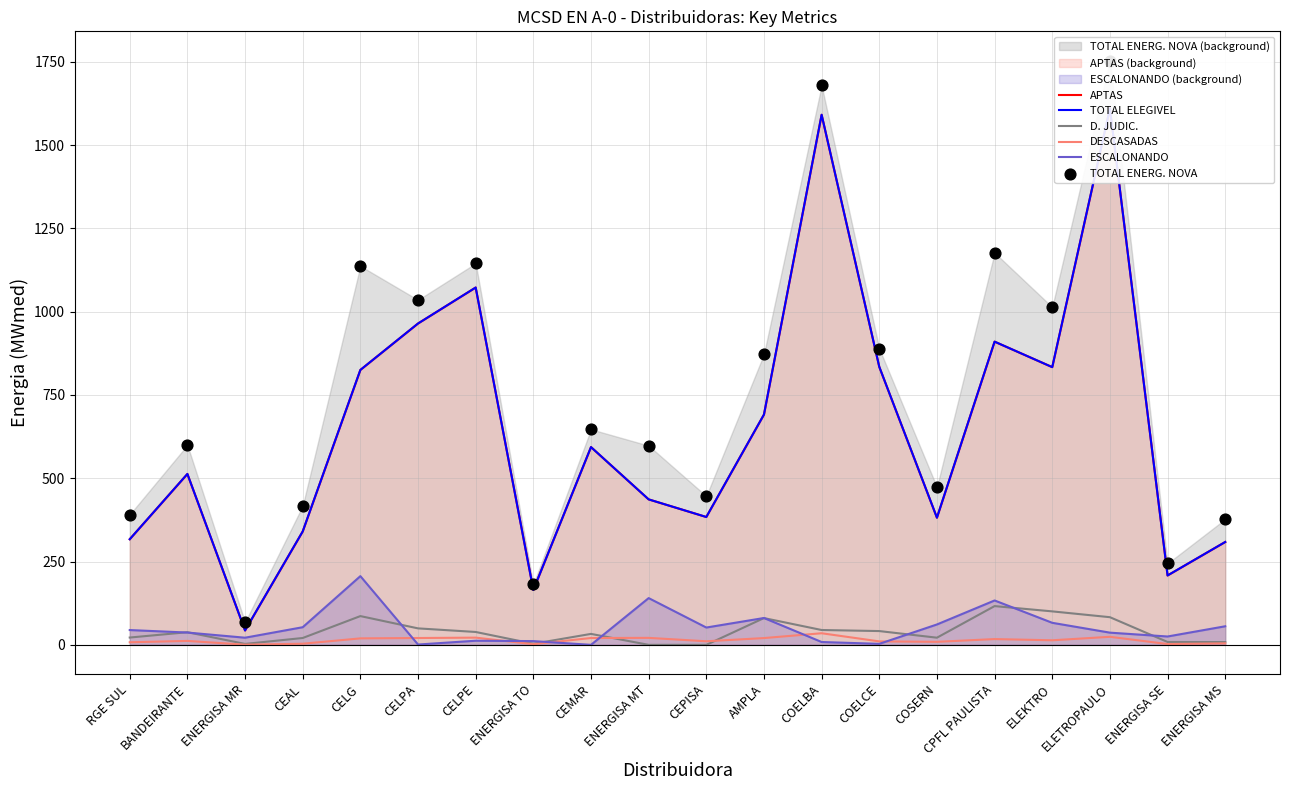

Which series reaches the minimum Y coordinate?

D. JUDIC.